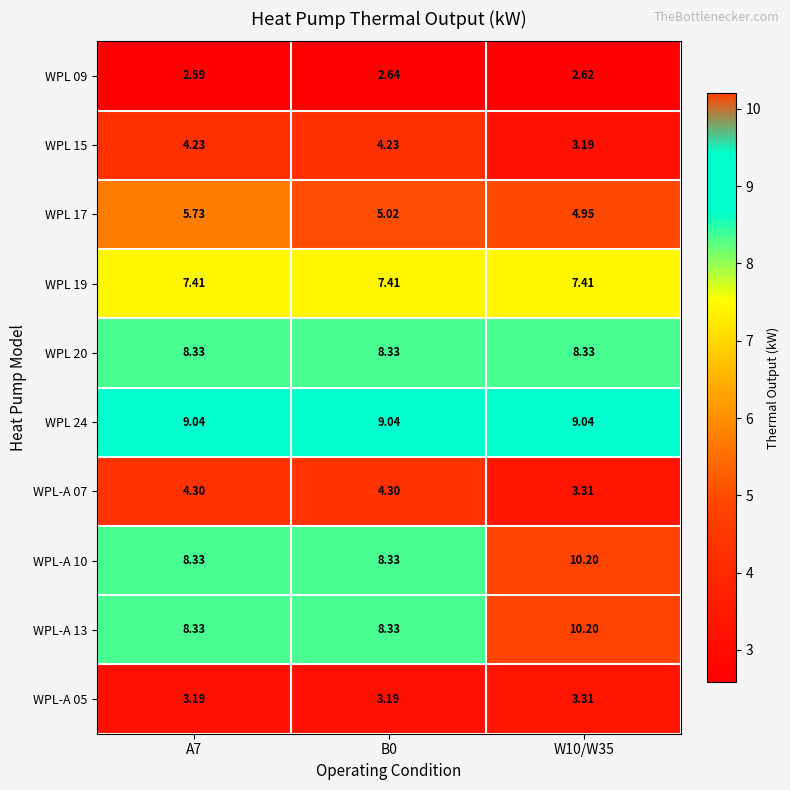

At which category is the sum across all series the highest?

W10/W35